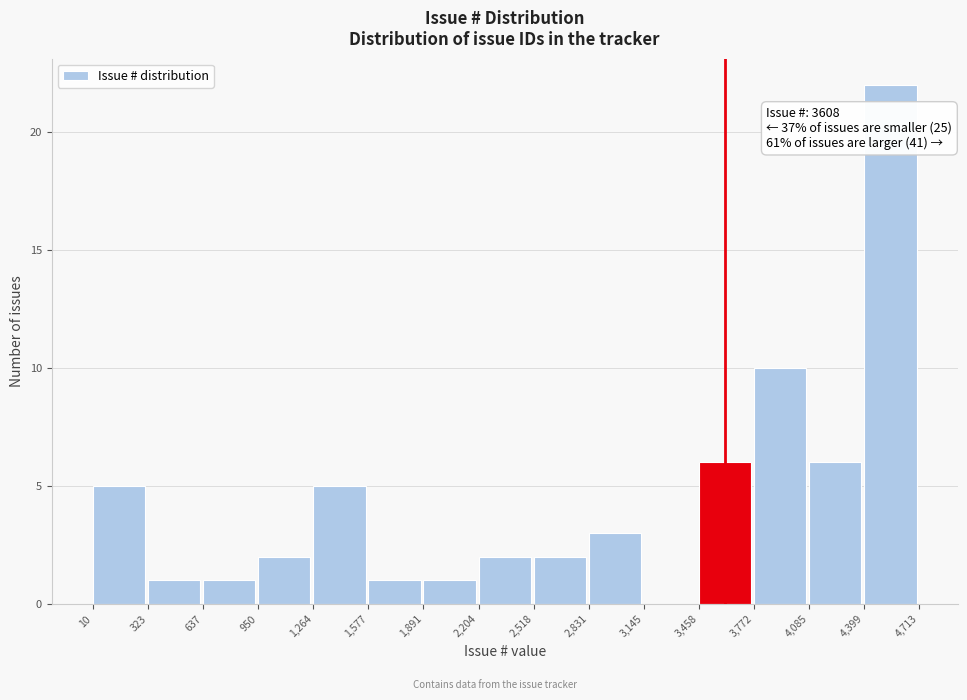

Which range on the x-axis has the tallest bar?

4,399 to 4,713